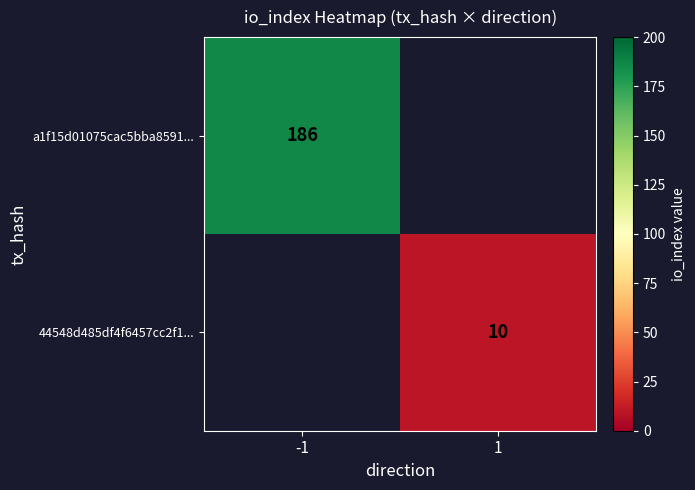

Is it true that 44548d485df4f6457cc2f1... equals 10 at 1?

True